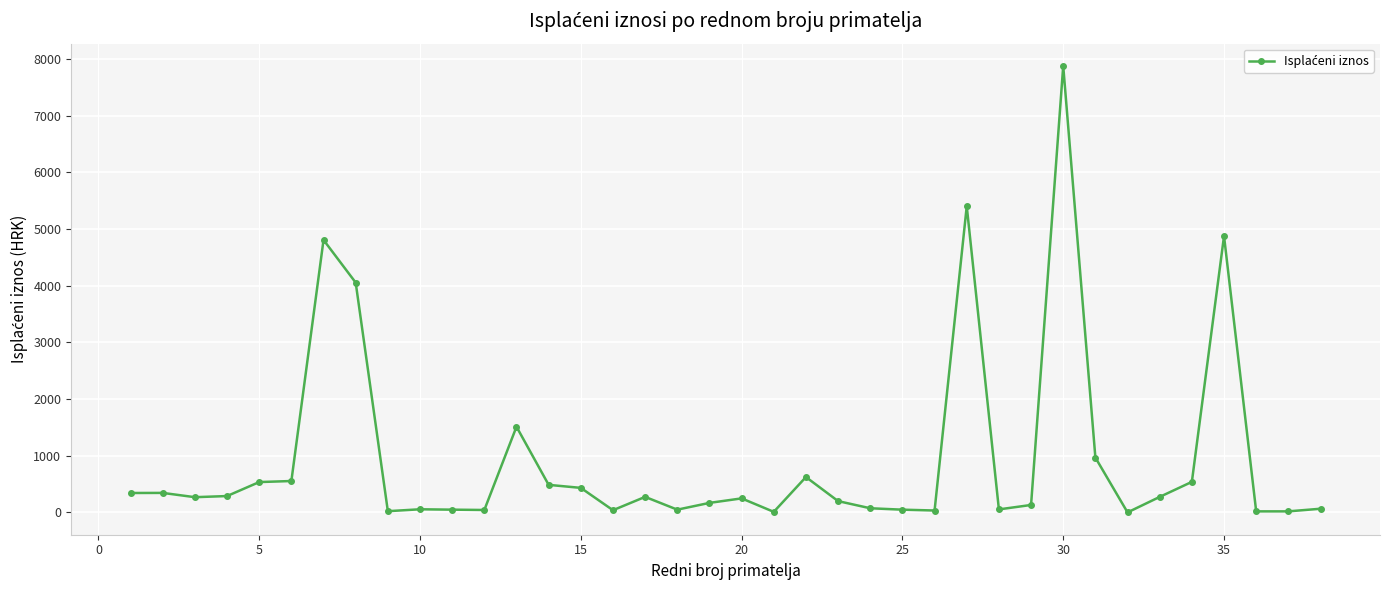

What is the average value?

942.7